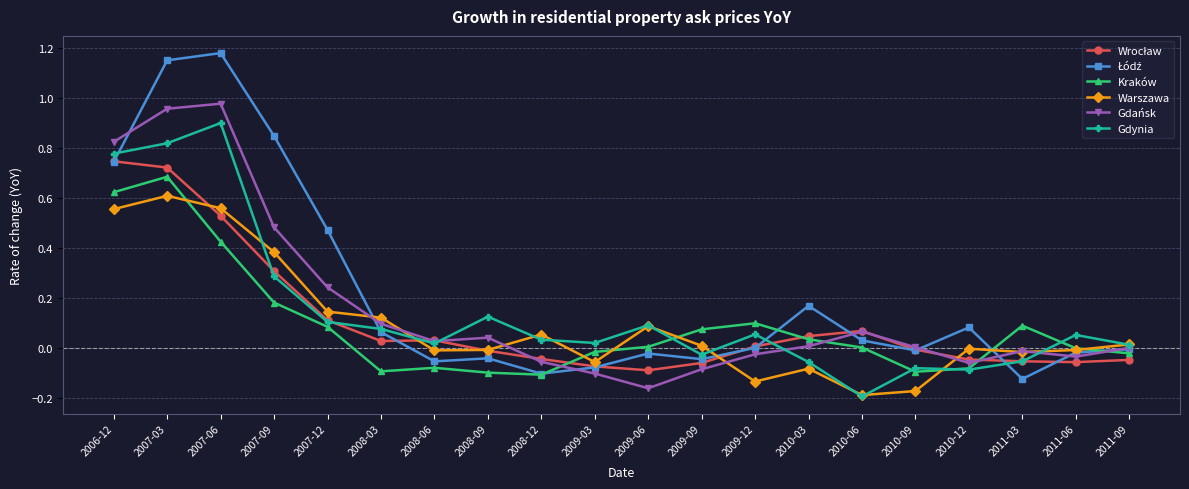

At which category is the sum across all series the highest?

2007-03